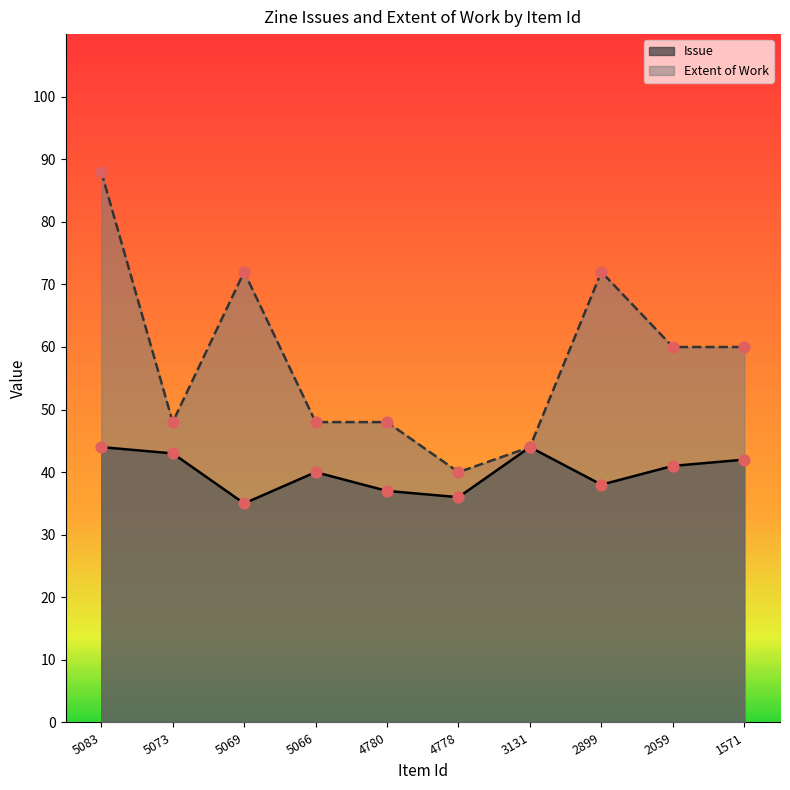

What is the total value across all series at 5066?

88